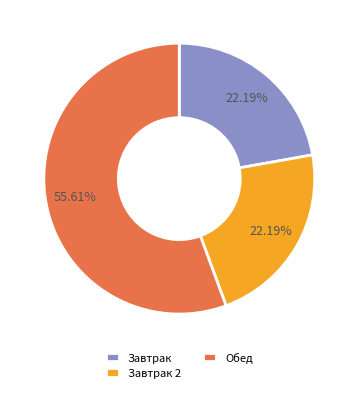

What is the ratio of the value at Завтрак to the value at Завтрак 2?

1.0